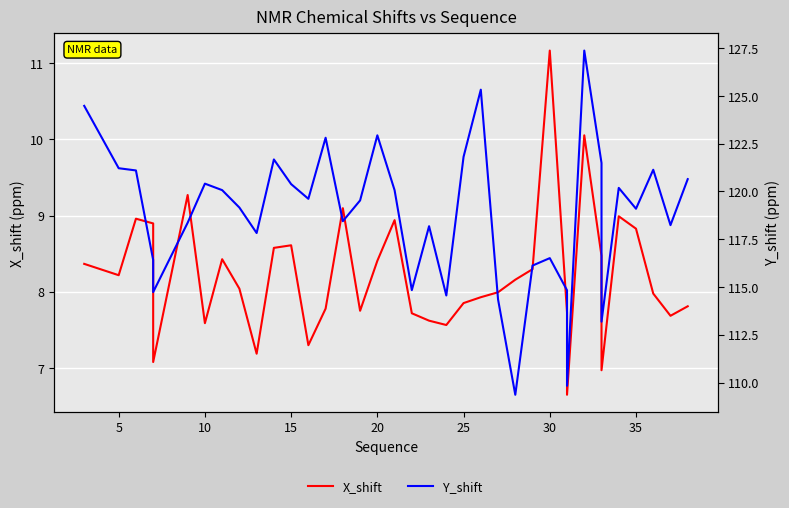

What is the sum of all Y_shift values?

4734.0